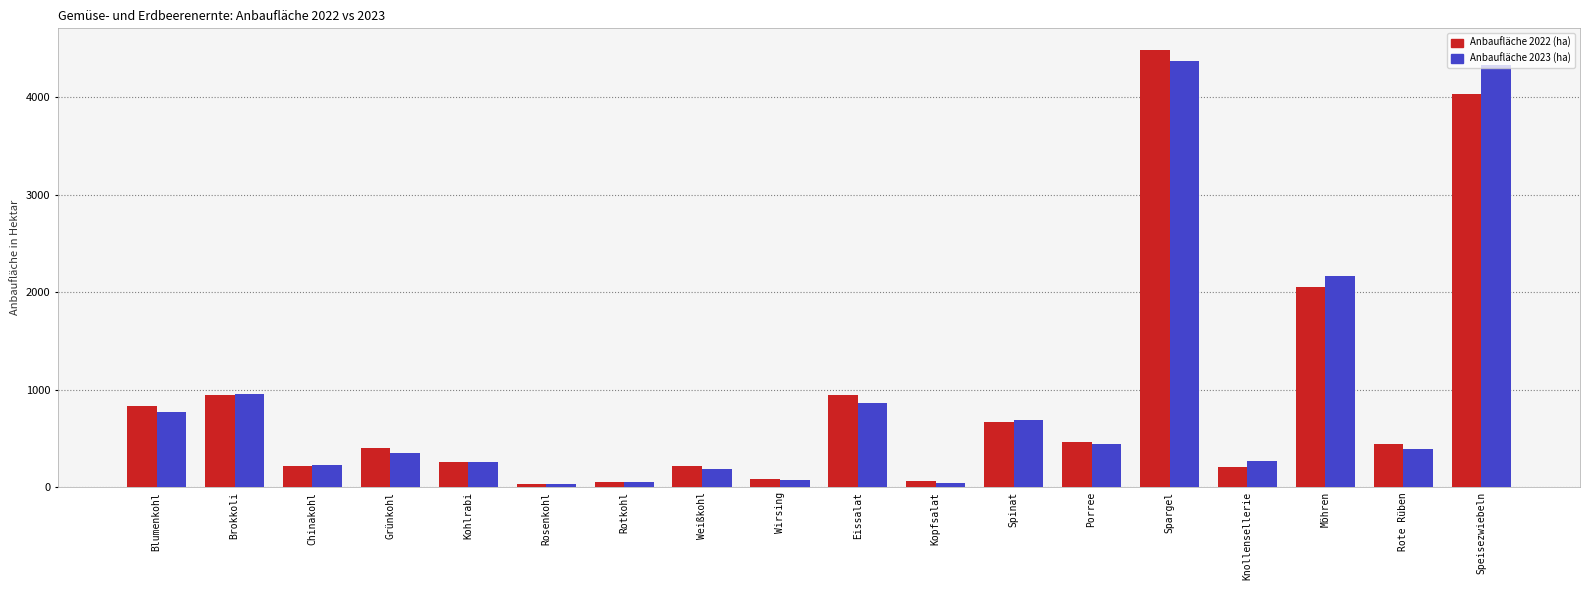

What is the label of the 12th bar from the left?

Spinat